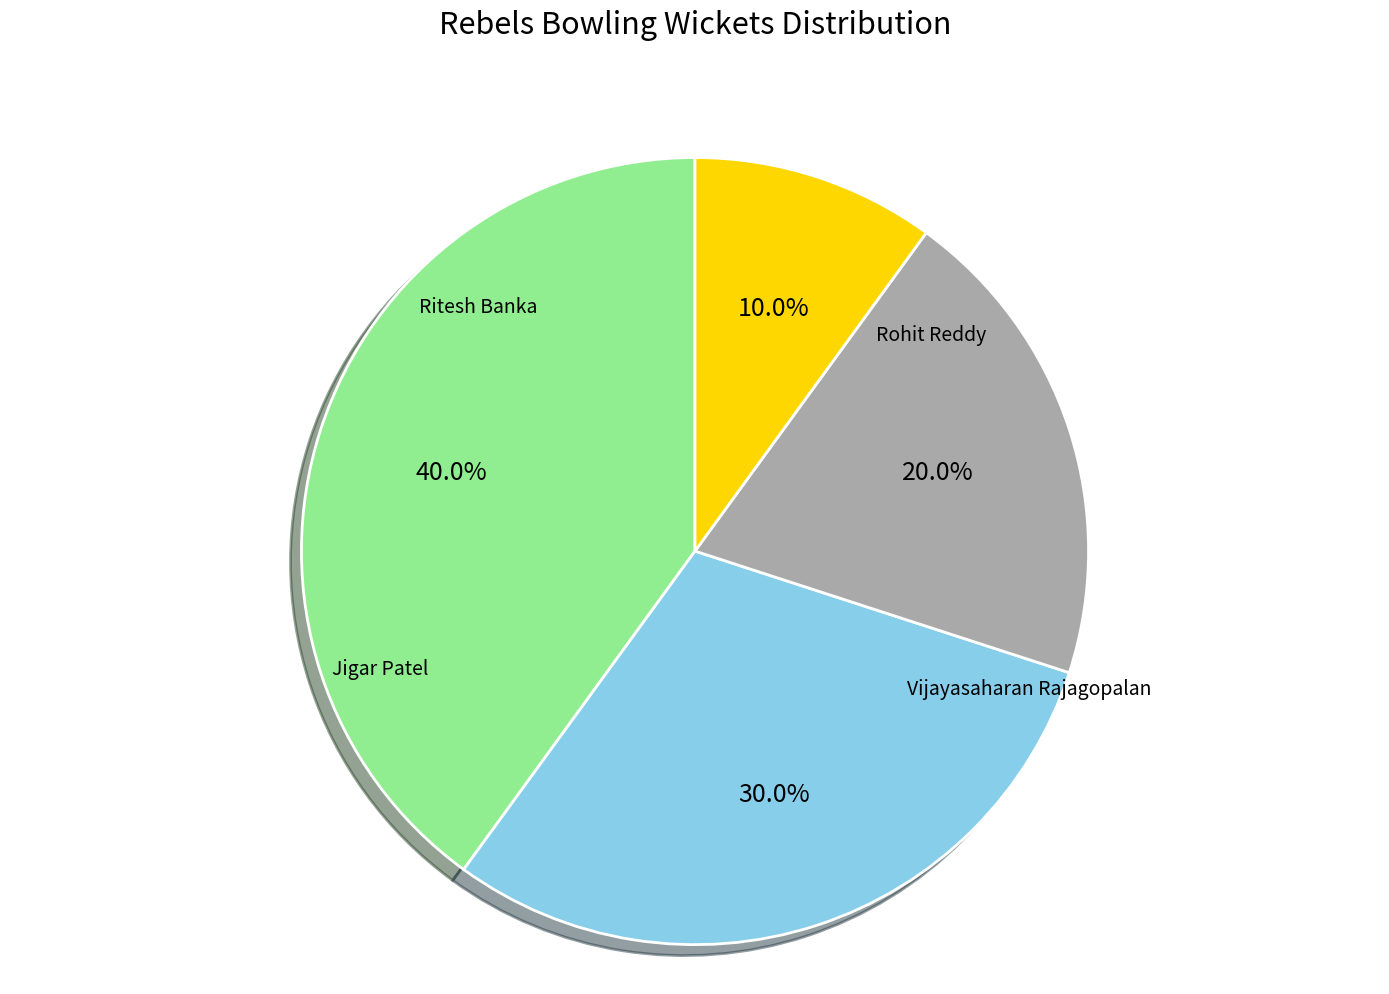

To the nearest percent, what is the average slice percentage?

25%